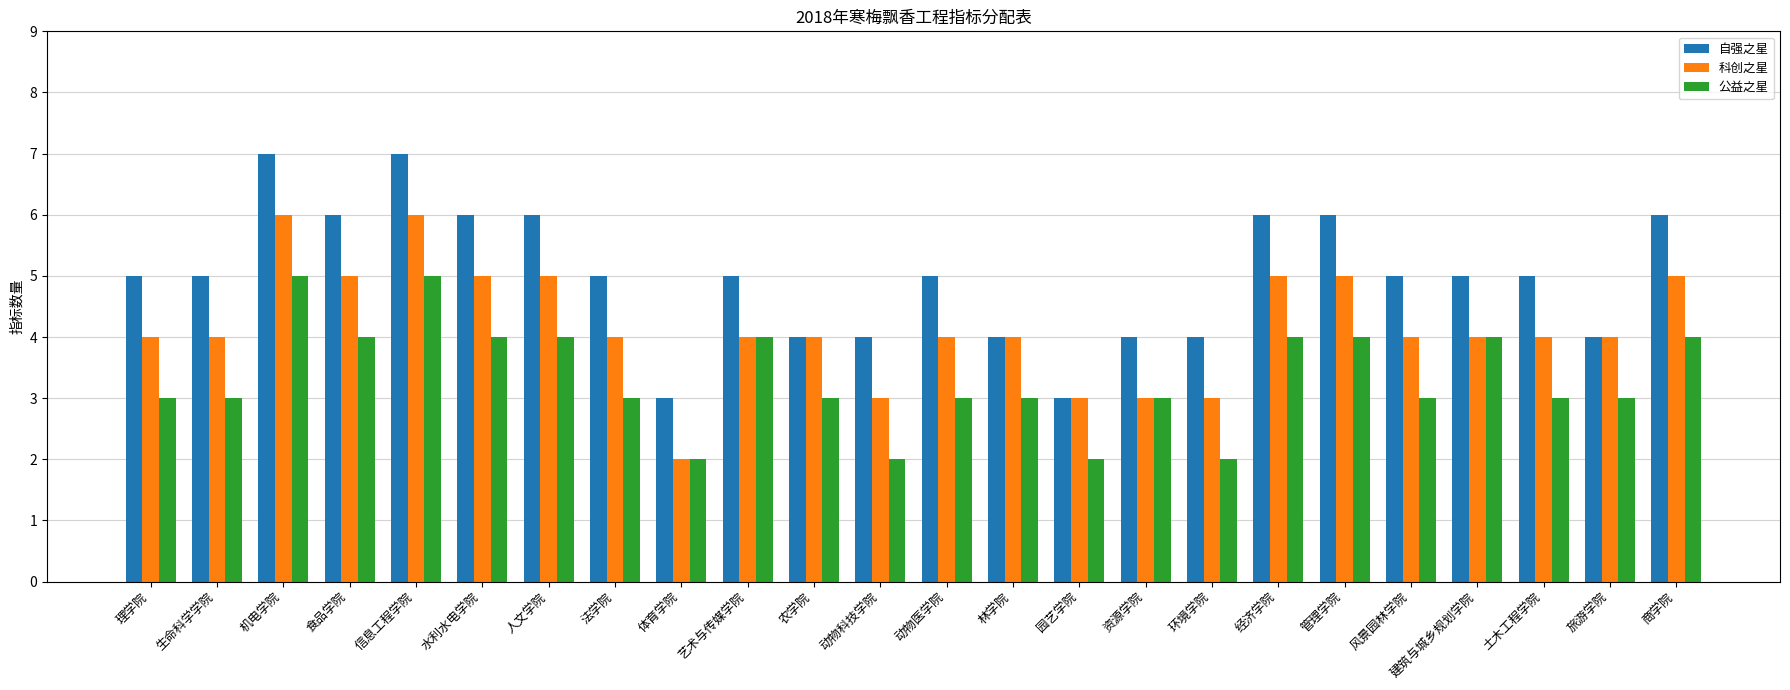

What position from the left is 旅游学院?

23